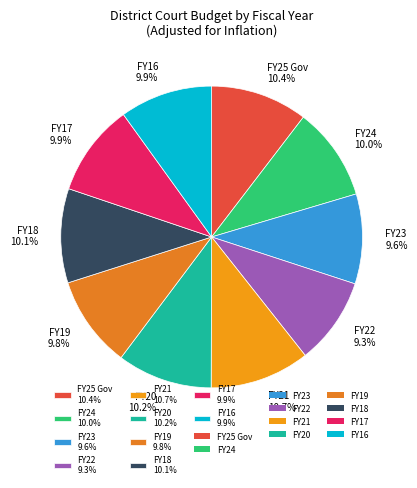

Is it true that FY19 is 10% of the pie?

True